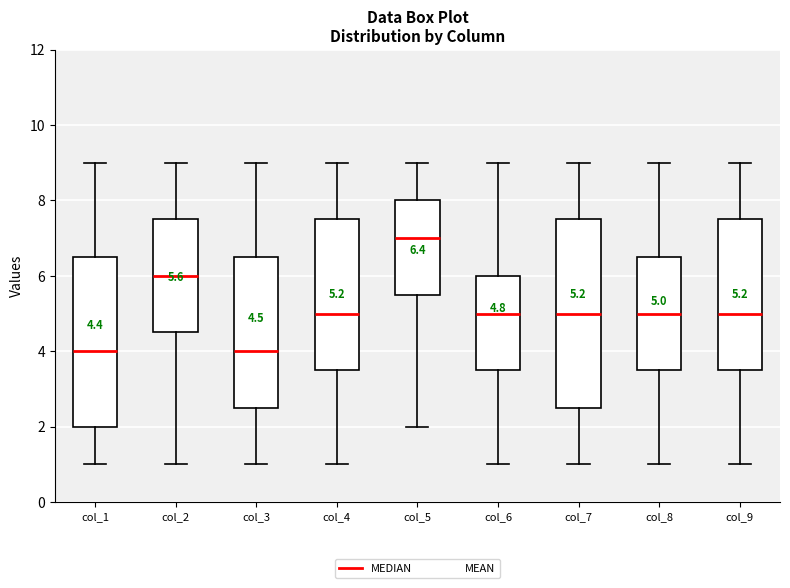

Which box is the tallest, from its lower edge to its upper edge?

col_7